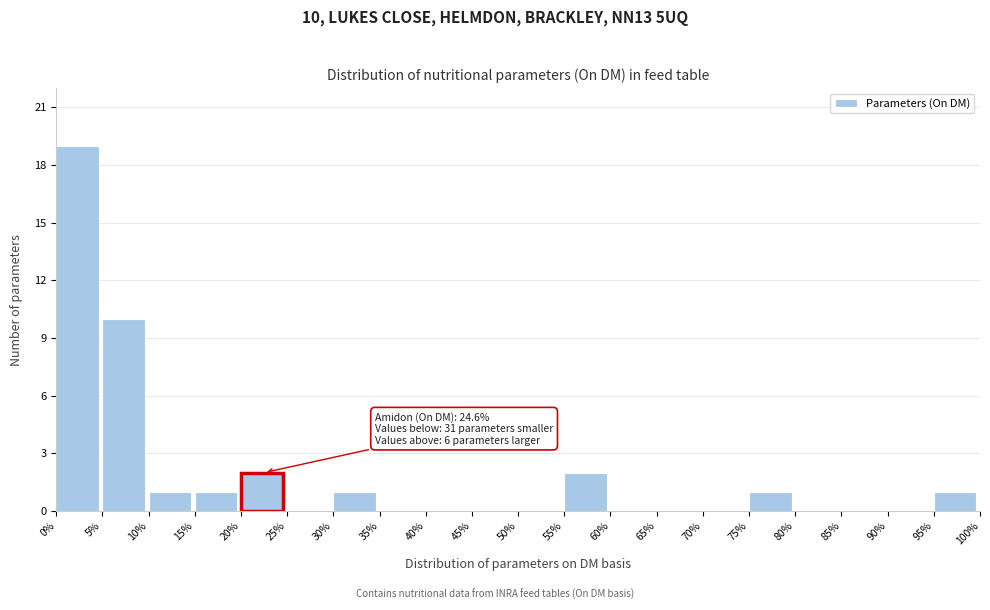

Over which range of the x-axis is the bar tallest?

0% to 5%